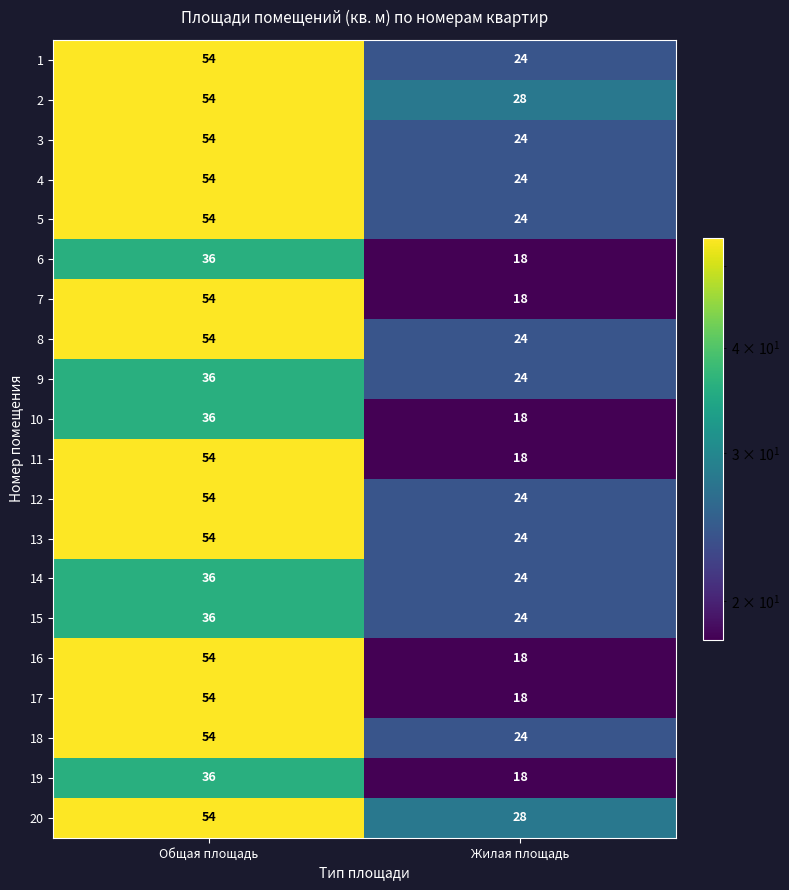

Is it true that 1 equals 24 at Жилая площадь?

True